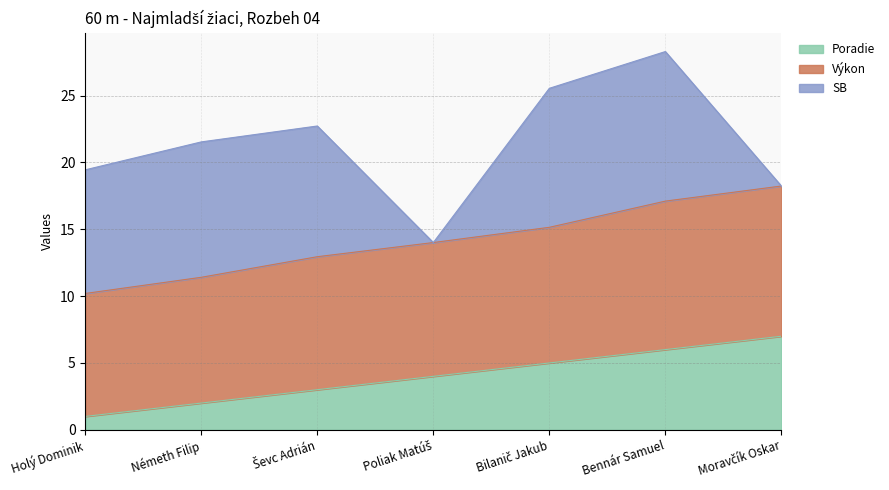

How many lines are shown in the chart?

3